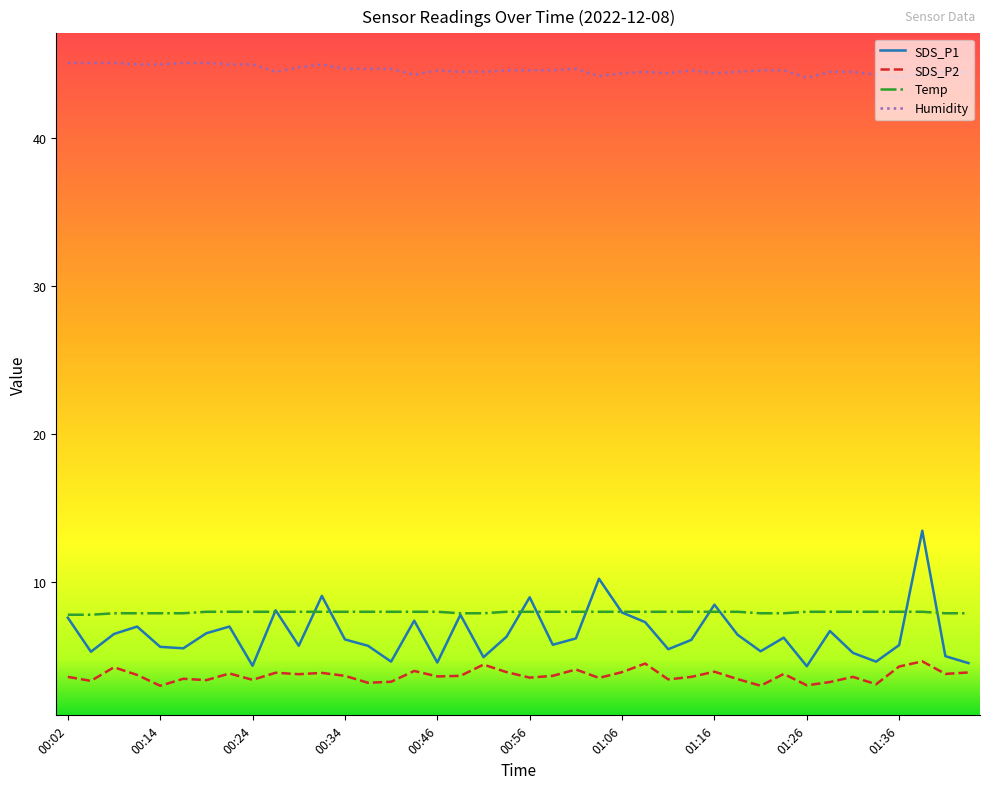

What is the maximum value for SDS_P1?

13.5